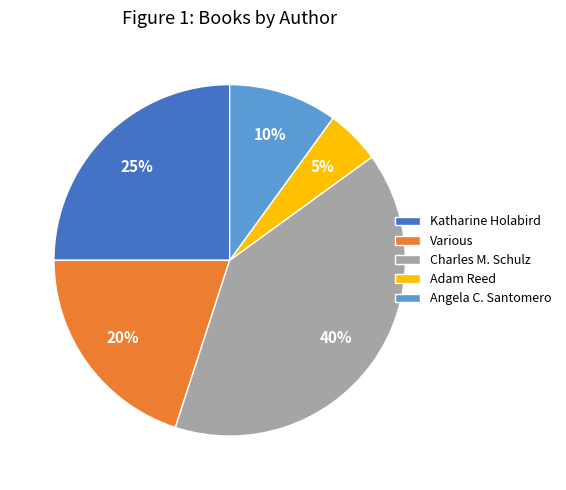

Between Adam Reed and Katharine Holabird, which is larger?

Katharine Holabird